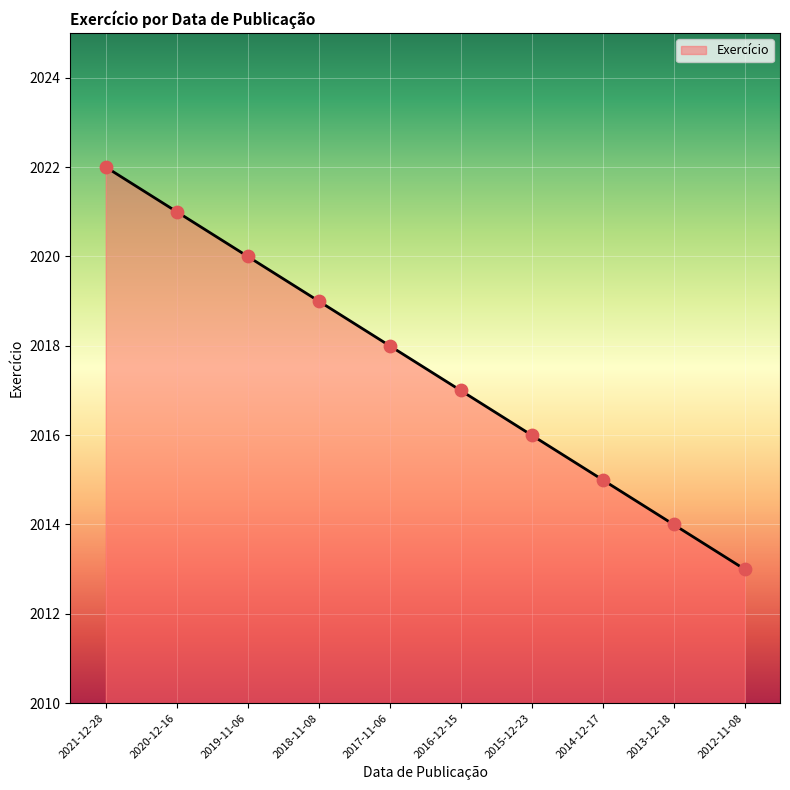

What is the change in value from 2017-11-06 to 2016-12-15?

-1